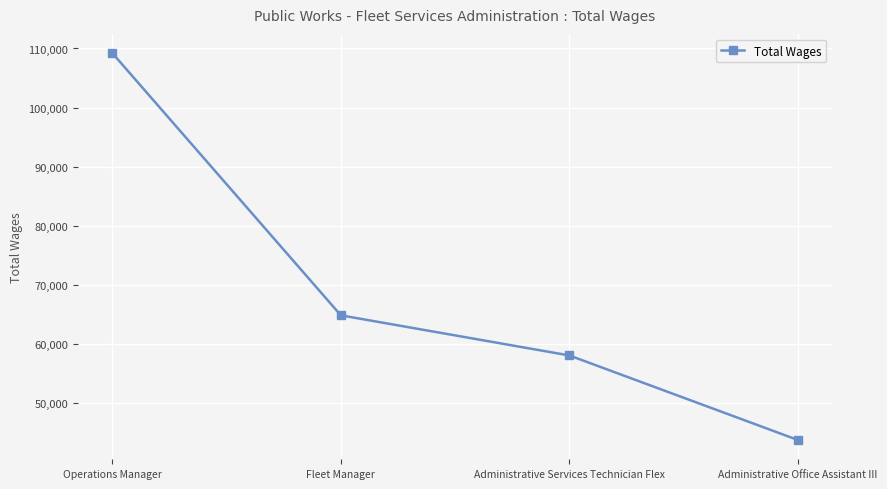

What is the smallest value displayed?

43798